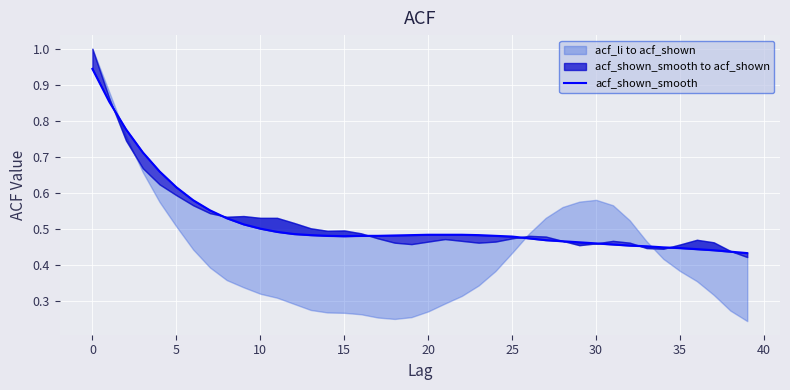

Is this an area chart (filled region under the line)?

No